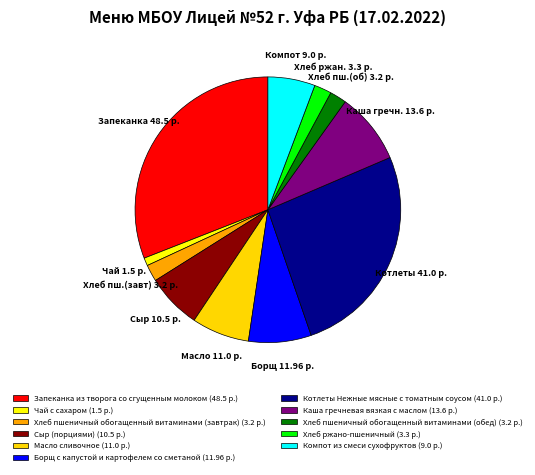

How many segments does this pie chart have?

11